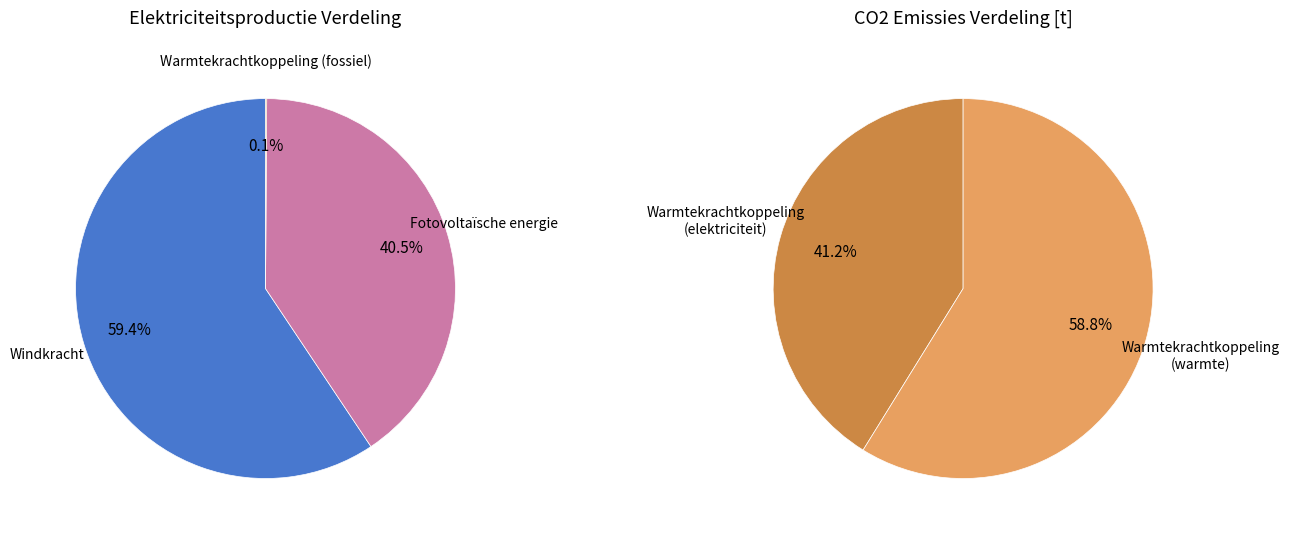

Is it true that Fotovoltaïsche energie is 1% of the pie?

False